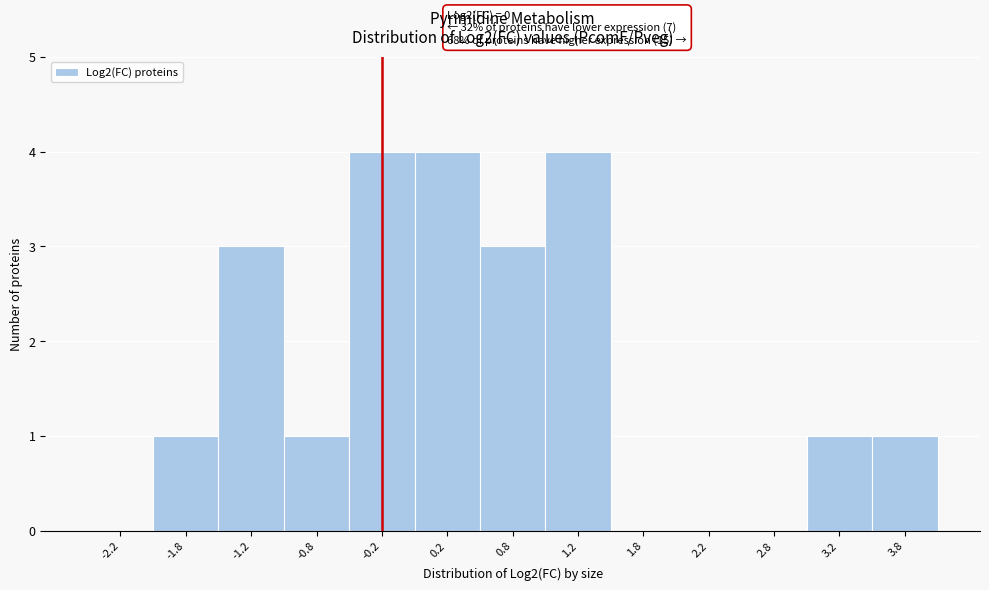

Reading left to right, extract all data points from this chart.

-2.2=0	-1.8=1	-1.2=3	-0.8=1	-0.2=4	0.2=4	0.8=3	1.2=4	1.8=0	2.2=0	2.8=0	3.2=1	3.8=1